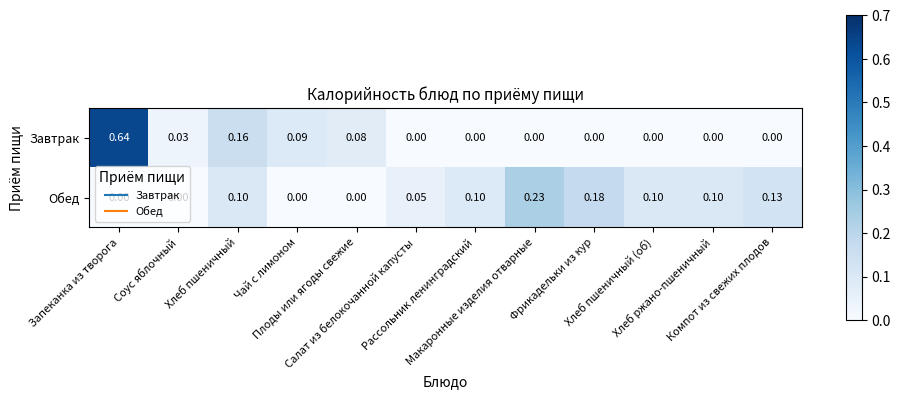

Which series has the largest total across all categories?

Завтрак